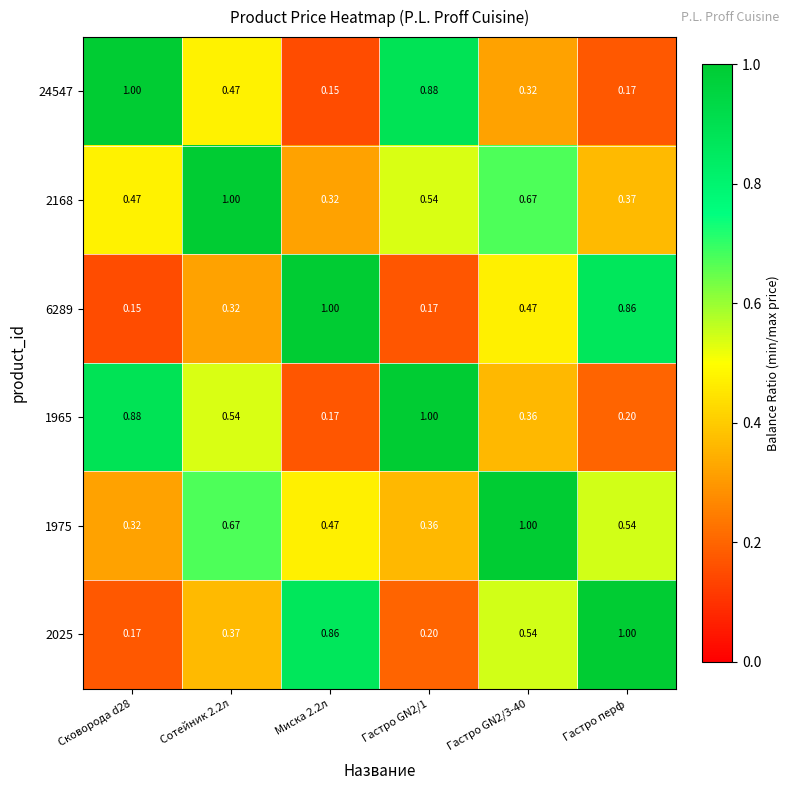

Is the value of 1965 at Миска 2.2л greater than the value of 1975 at Гастро GN2/1?

No